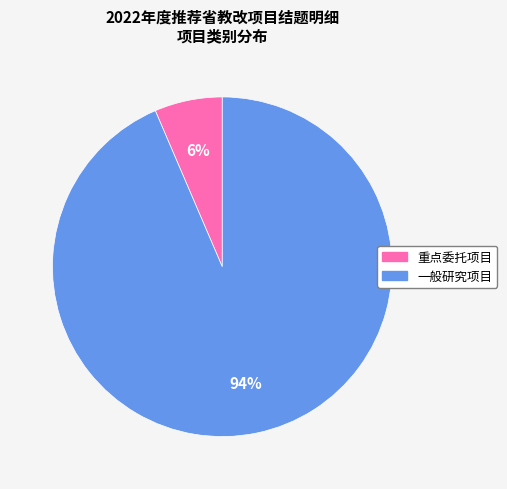

Rank the categories by value from lowest to highest.

重点委托项目, 一般研究项目